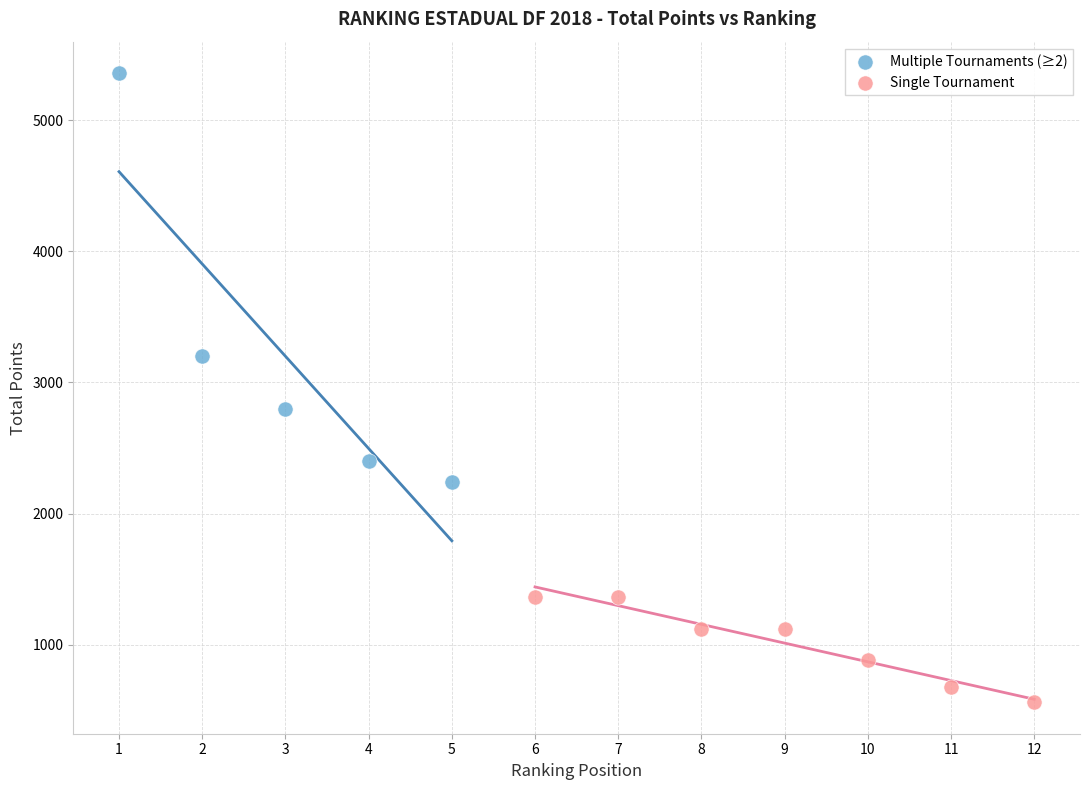

Which series reaches the minimum Y coordinate?

Single Tournament